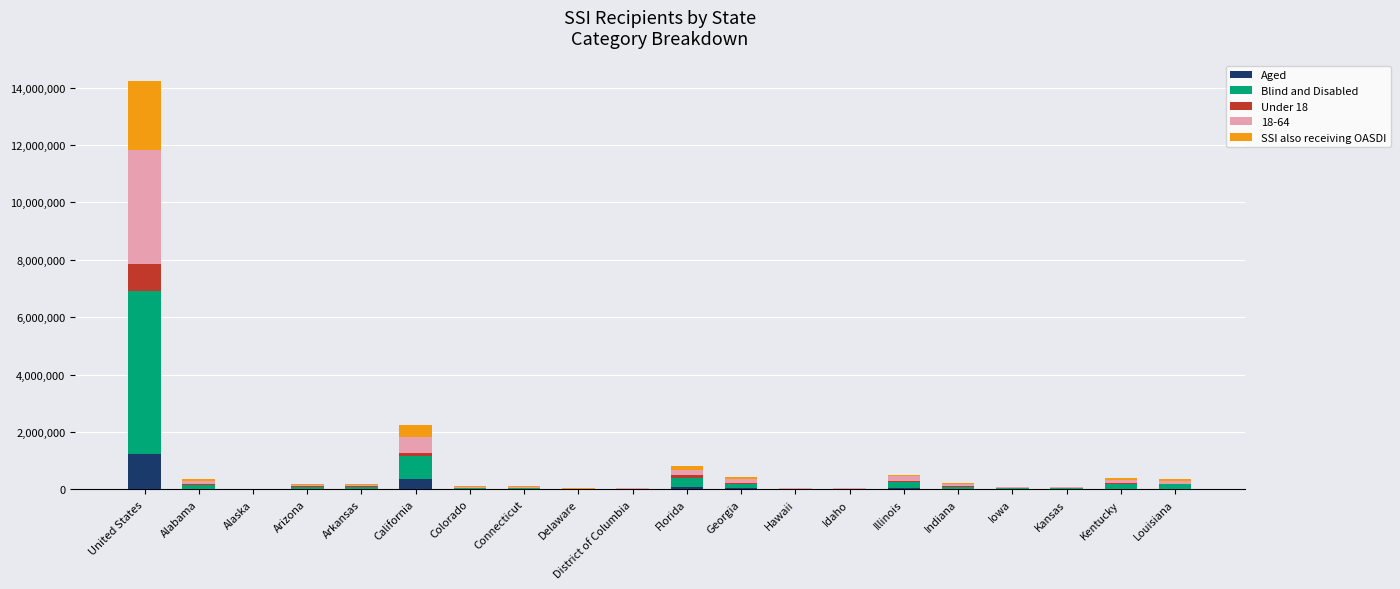

At which category is the sum across all series the highest?

United States